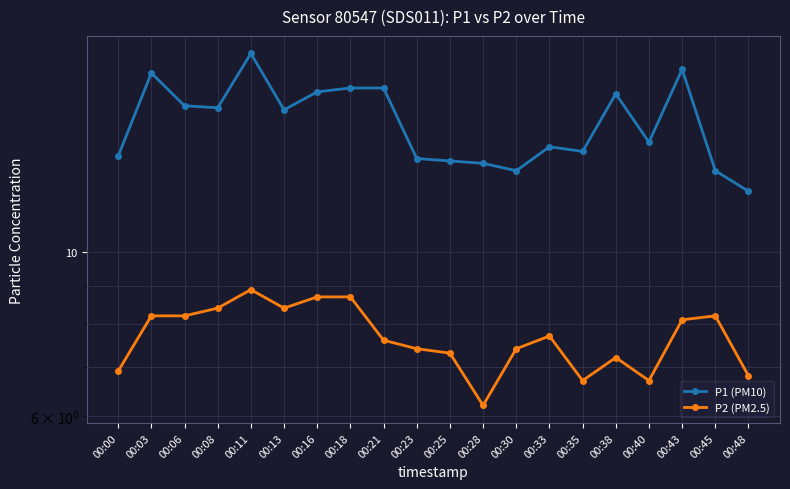

What is the greatest value displayed?

18.6